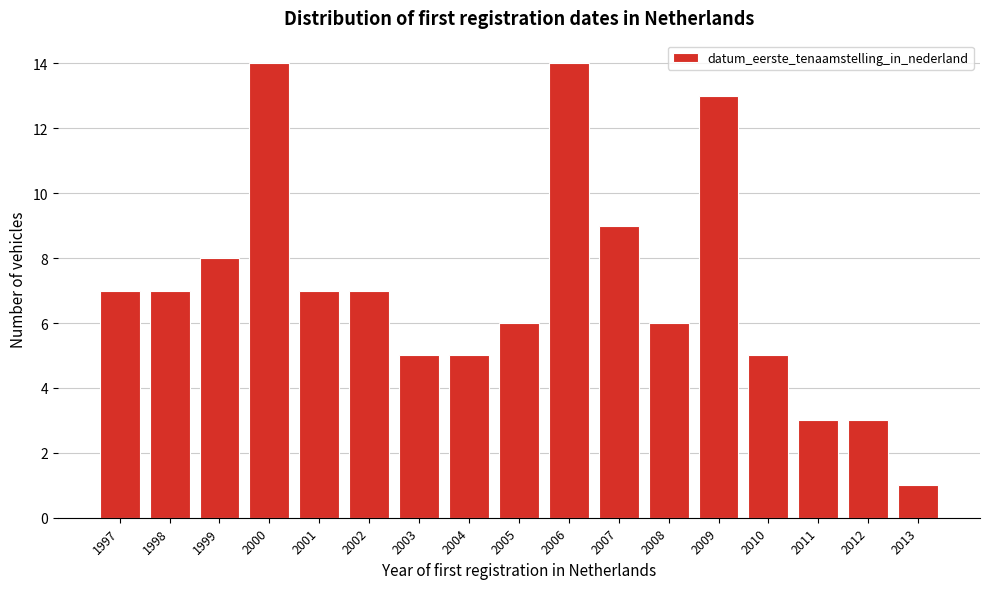

Reading left to right, what are all the values shown in this chart?

1997=7	1998=7	1999=8	2000=14	2001=7	2002=7	2003=5	2004=5	2005=6	2006=14	2007=9	2008=6	2009=13	2010=5	2011=3	2012=3	2013=1